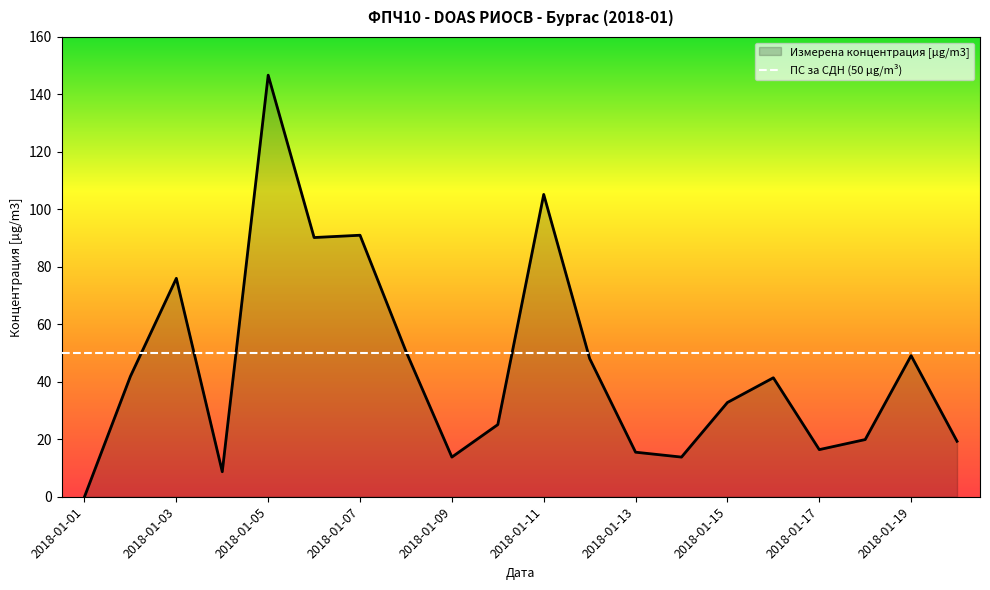

What is the difference between the values at 2018-01-13 and 2018-01-03?

60.5